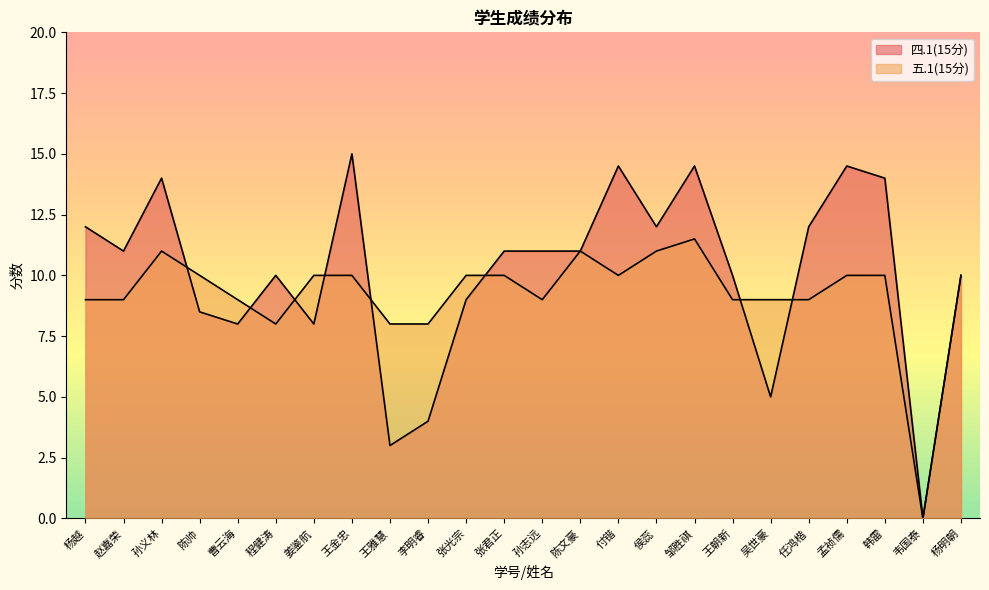

How many data points in 五.1(15分) are less than 10?

11